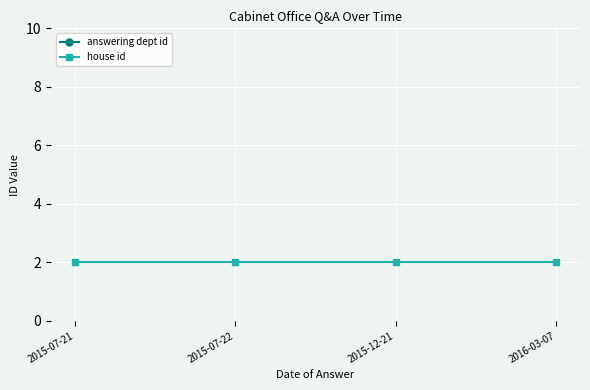

The value of house id at 2016-03-07 is 2. True or false?

True